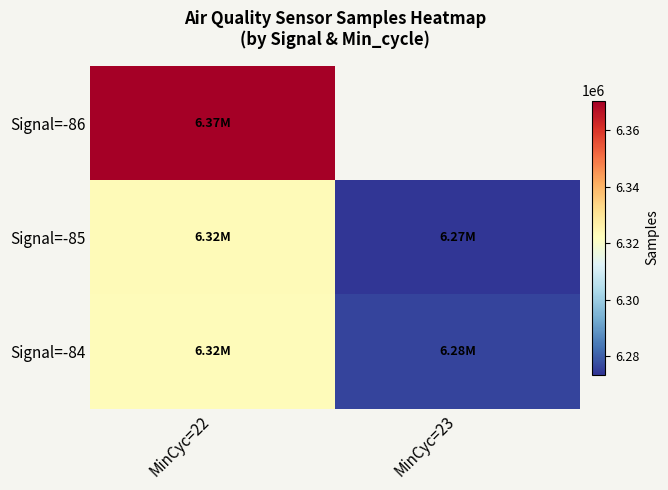

True or false: Signal=-85 has a value of 6323295.0 at MinCyc=22.

True